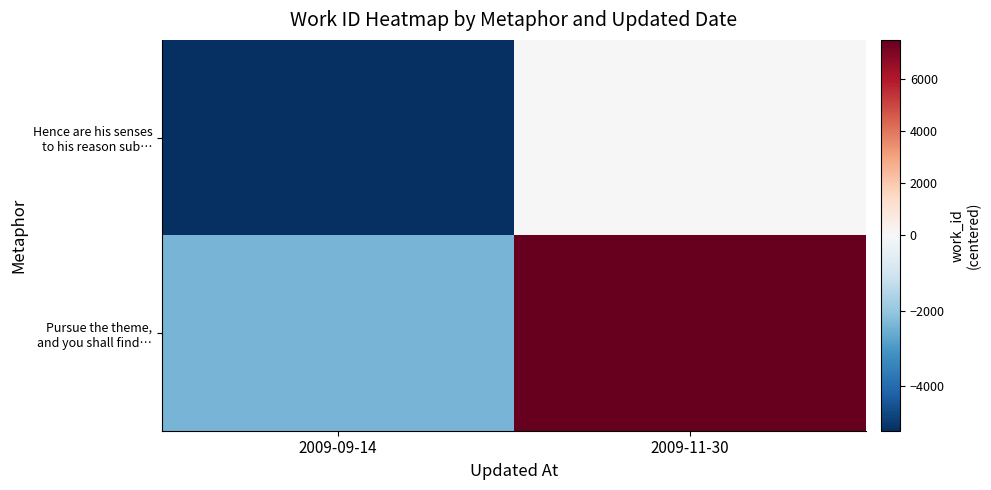

What is the difference between the highest and lowest values at 2009-11-30?

7464.0